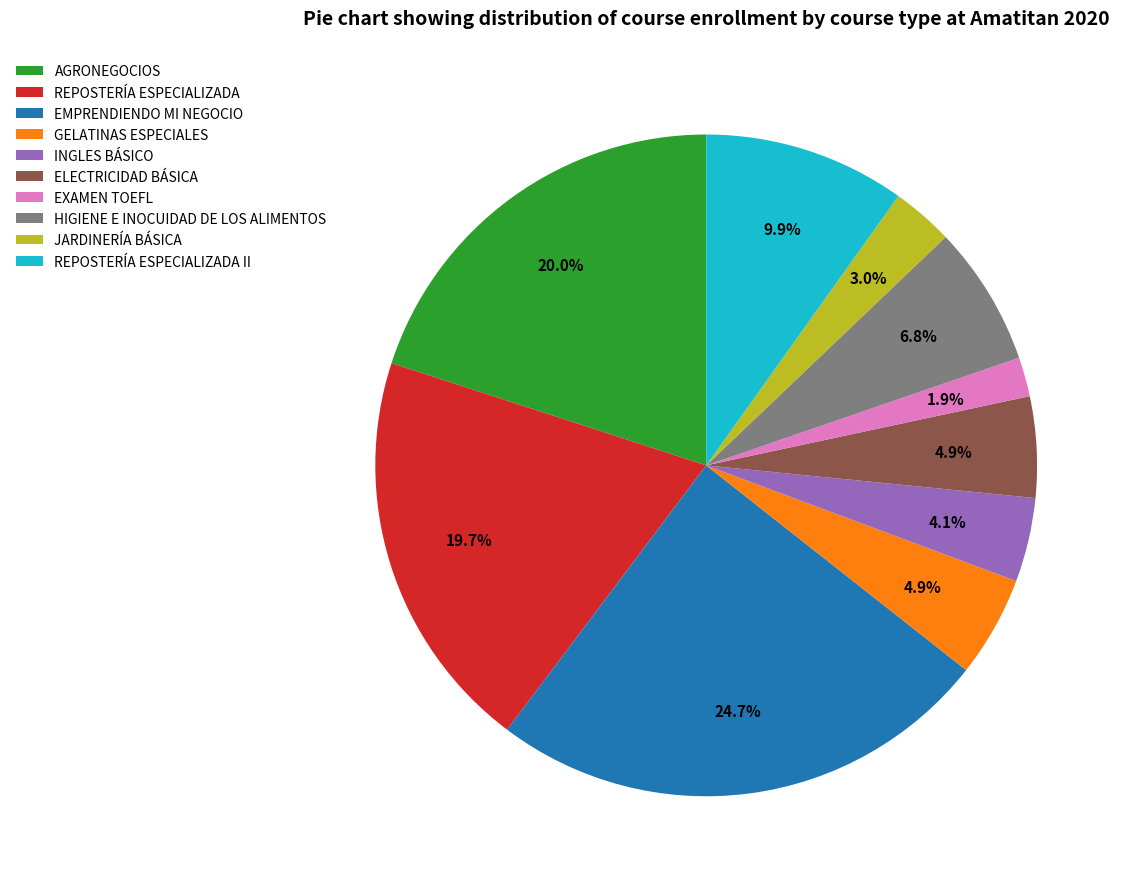

What percentage is the REPOSTERÍA ESPECIALIZADA II slice, to the nearest percent?

10%